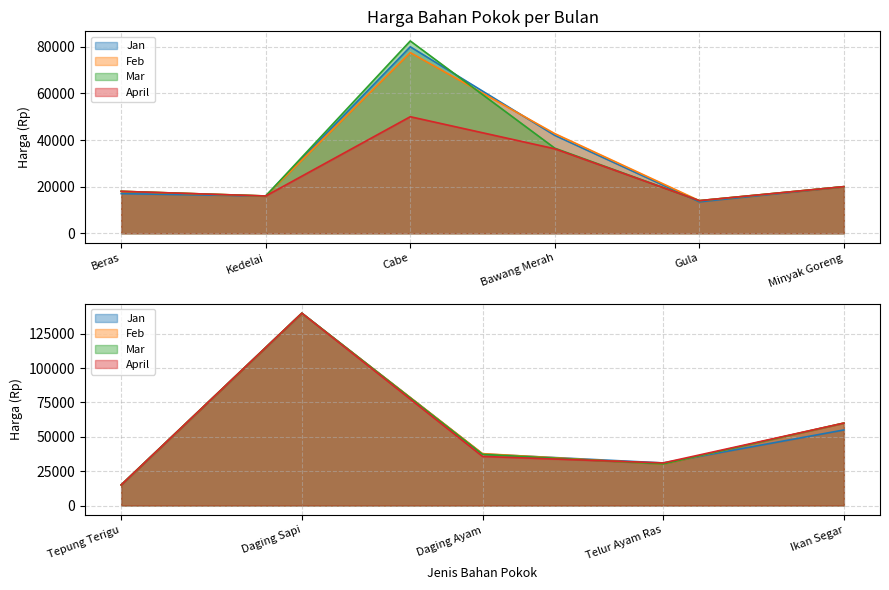

The value of Feb at Cabe is 77500. True or false?

True